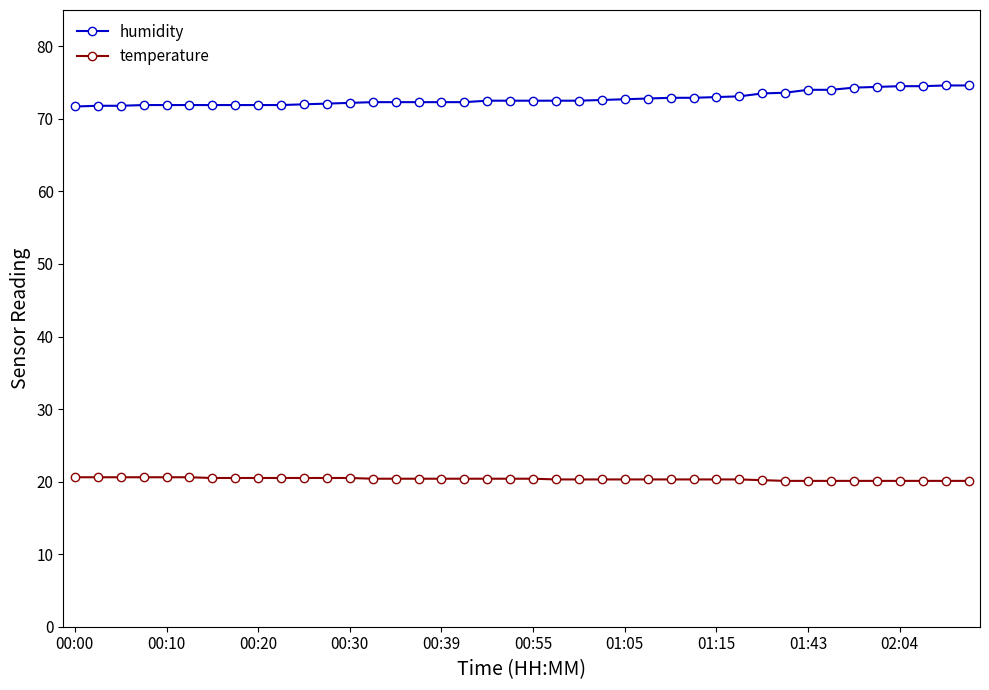

What is the value of the humidity point at the 32nd from the left?

73.6